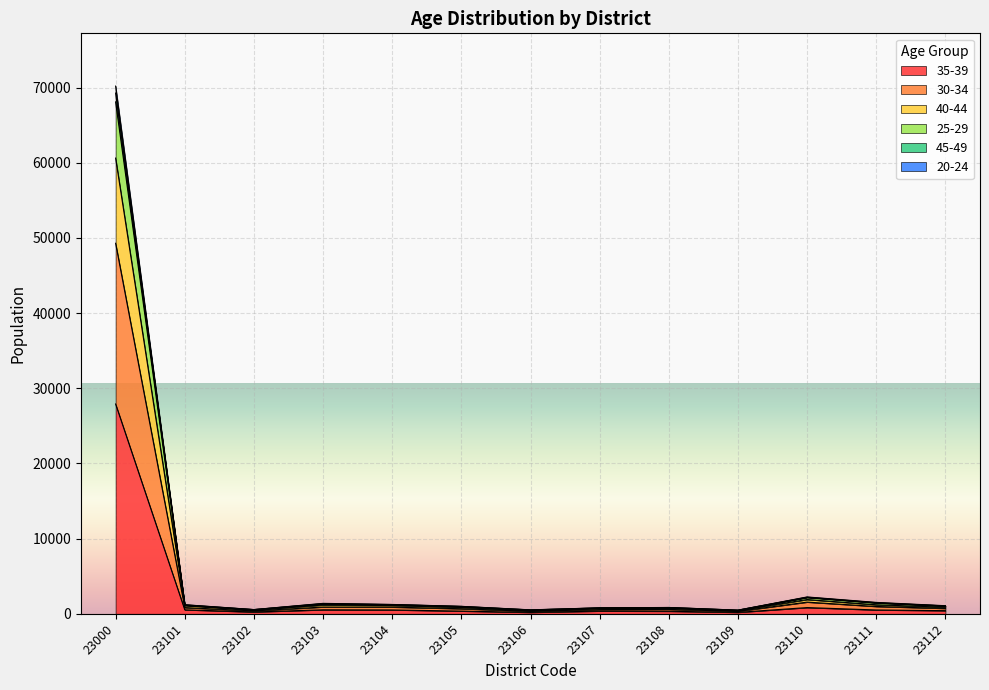

Where is the first local maximum for 40-44?

23103